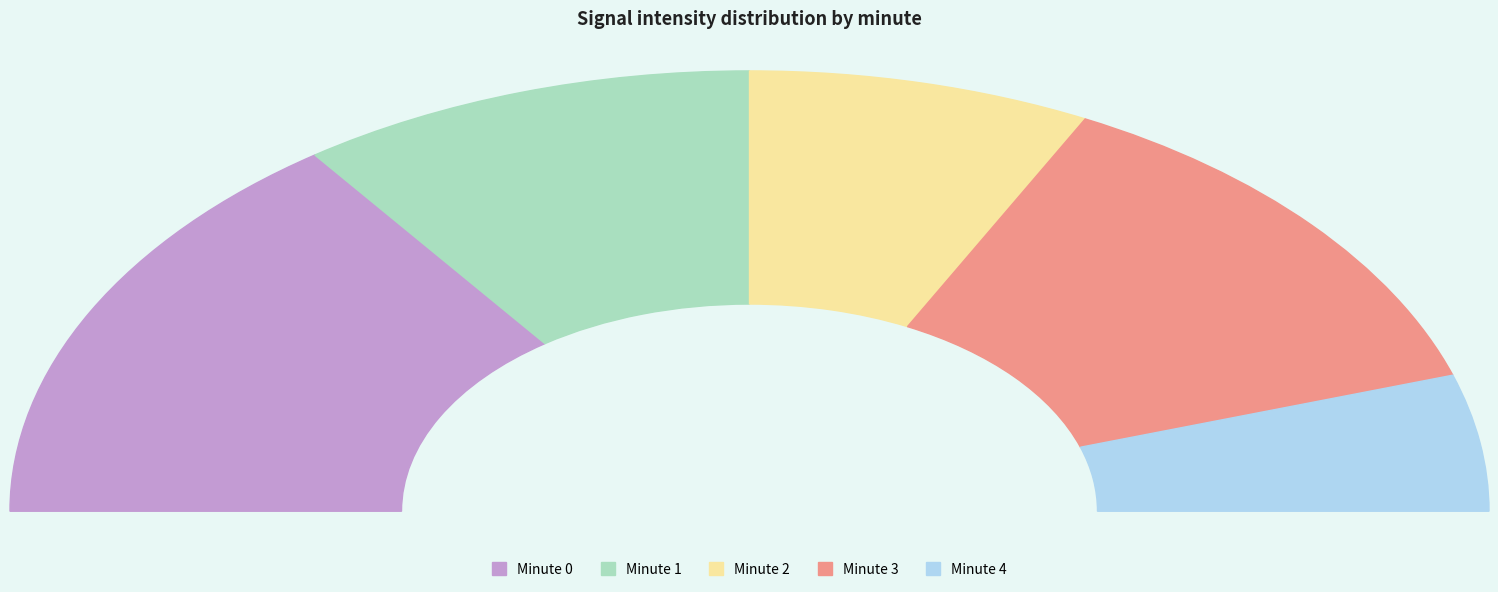

Does Minute 4 represent more than half of the total?

No